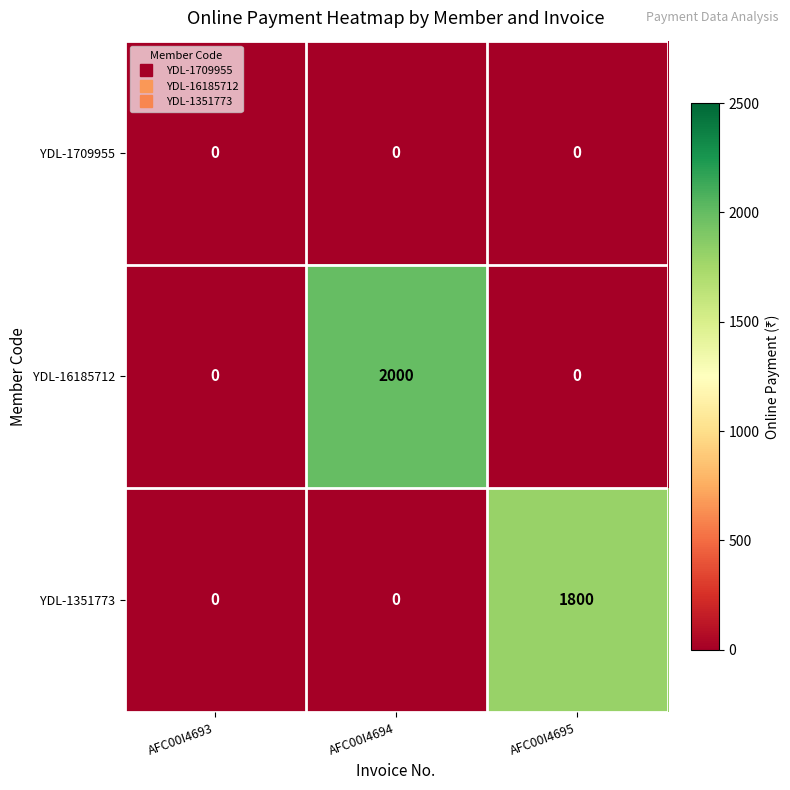

Which series has the widest spread of values?

YDL-16185712